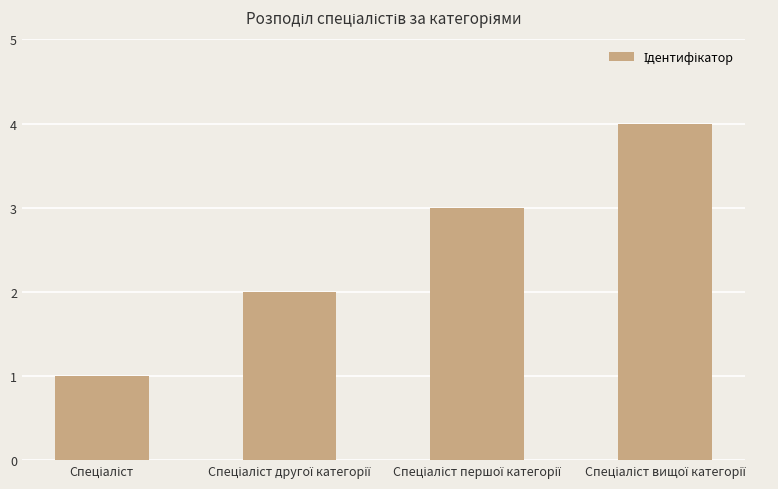

What is the sum of all values?

10